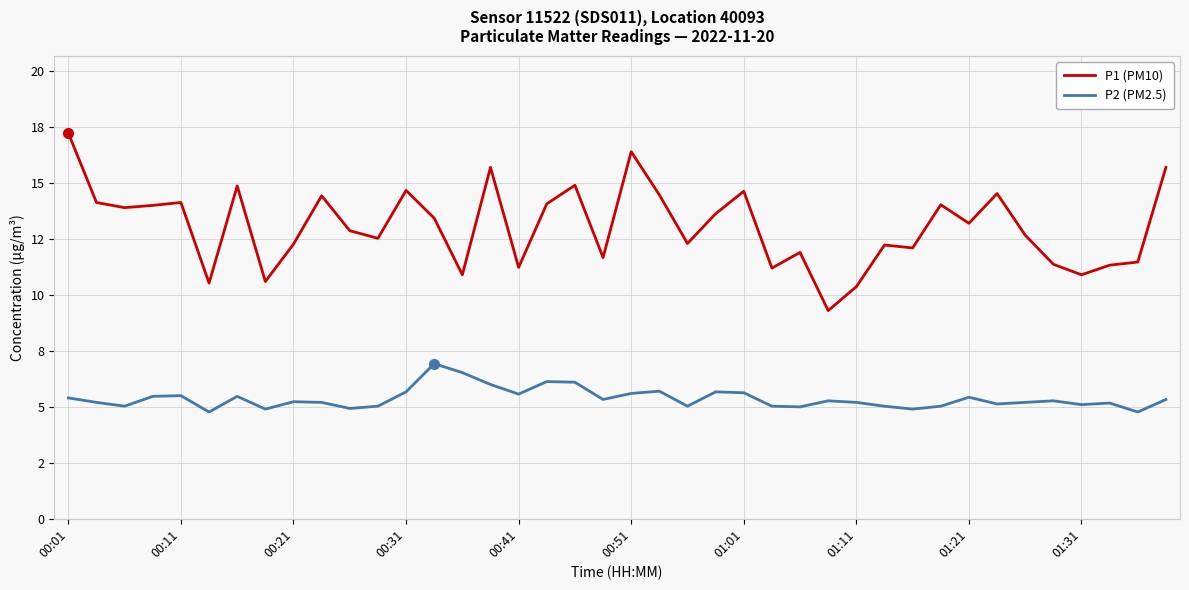

What are all the series names shown in the legend?

P1 (PM10), P2 (PM2.5)